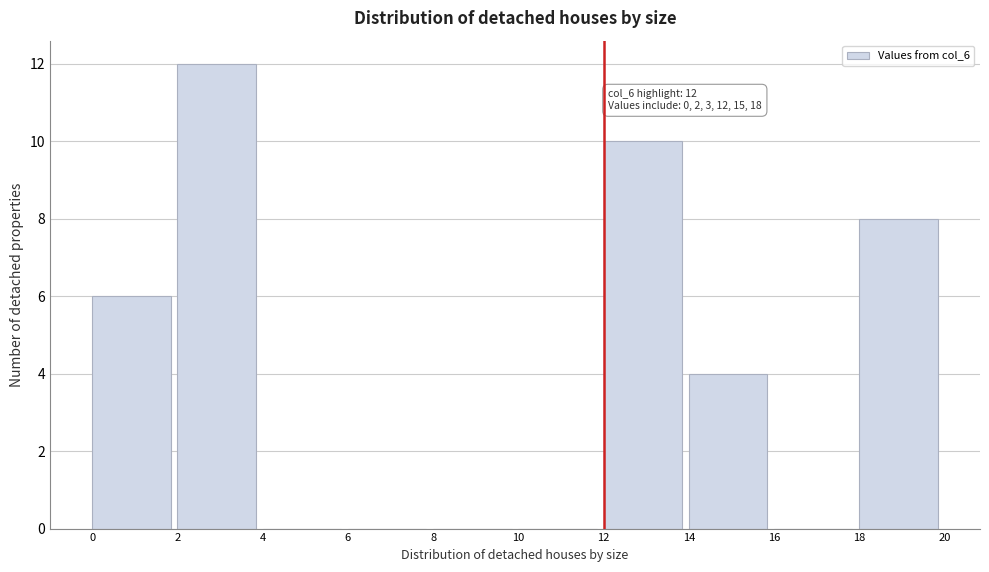

Which range on the x-axis has the tallest bar?

2 to 4